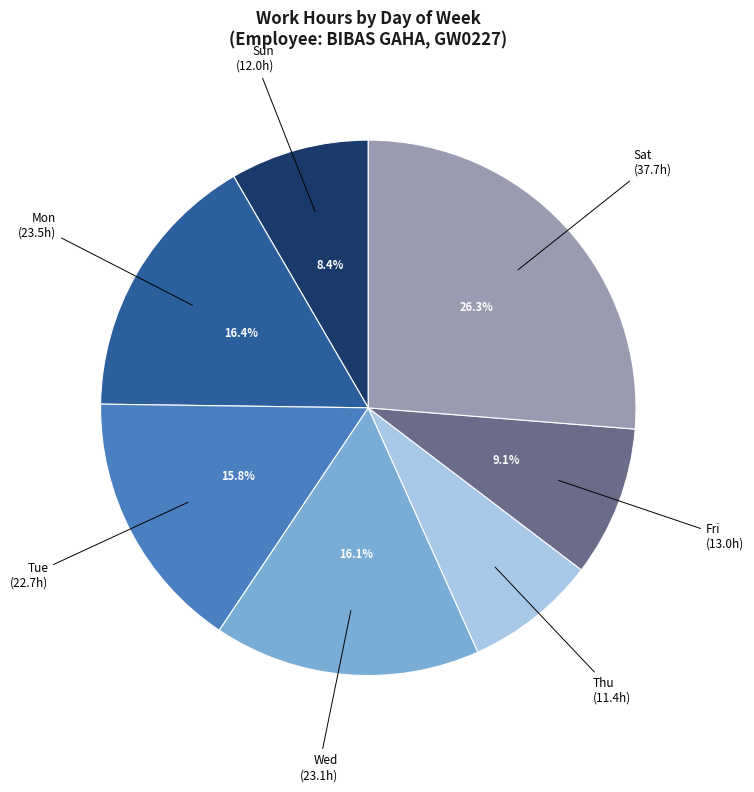

What is the ratio of the value at Fri to the value at Tue?

0.6